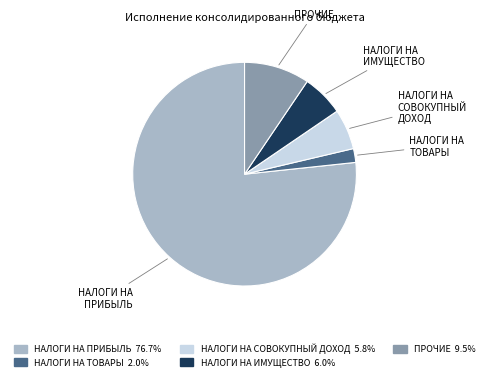

How many segments does this pie chart have?

5